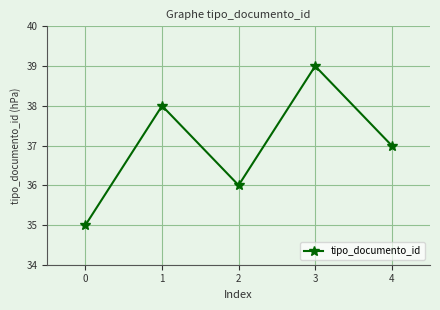

How many interior local peaks (higher than both neighbors) does the data have?

2